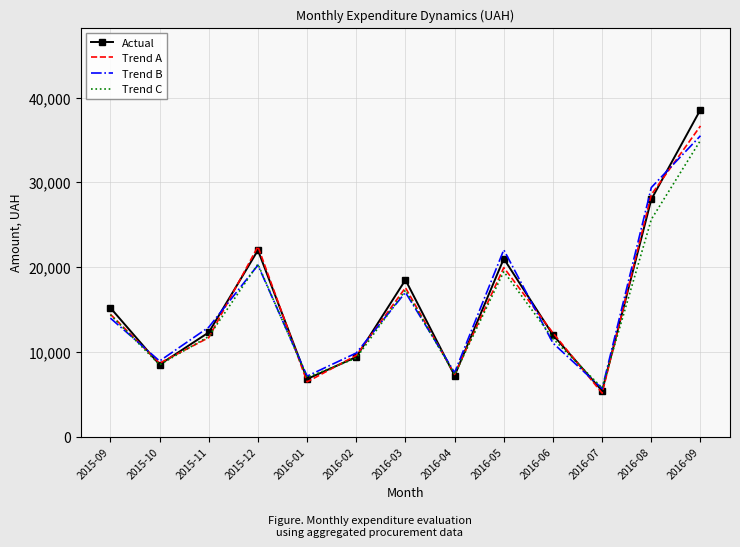

What are all the series names shown in the legend?

Actual, Trend A, Trend B, Trend C